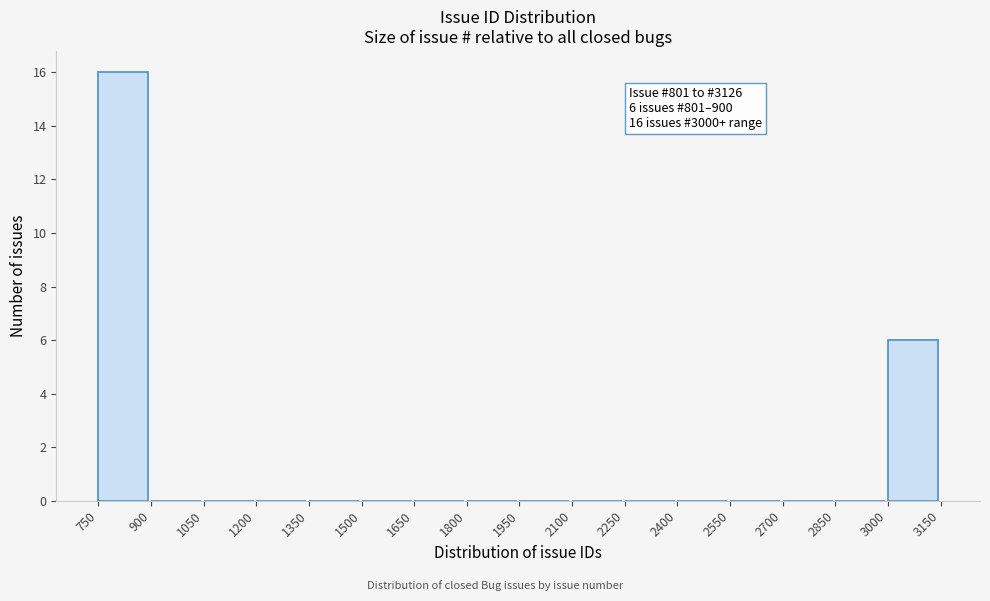

Over which range of the x-axis is the bar tallest?

750 to 900